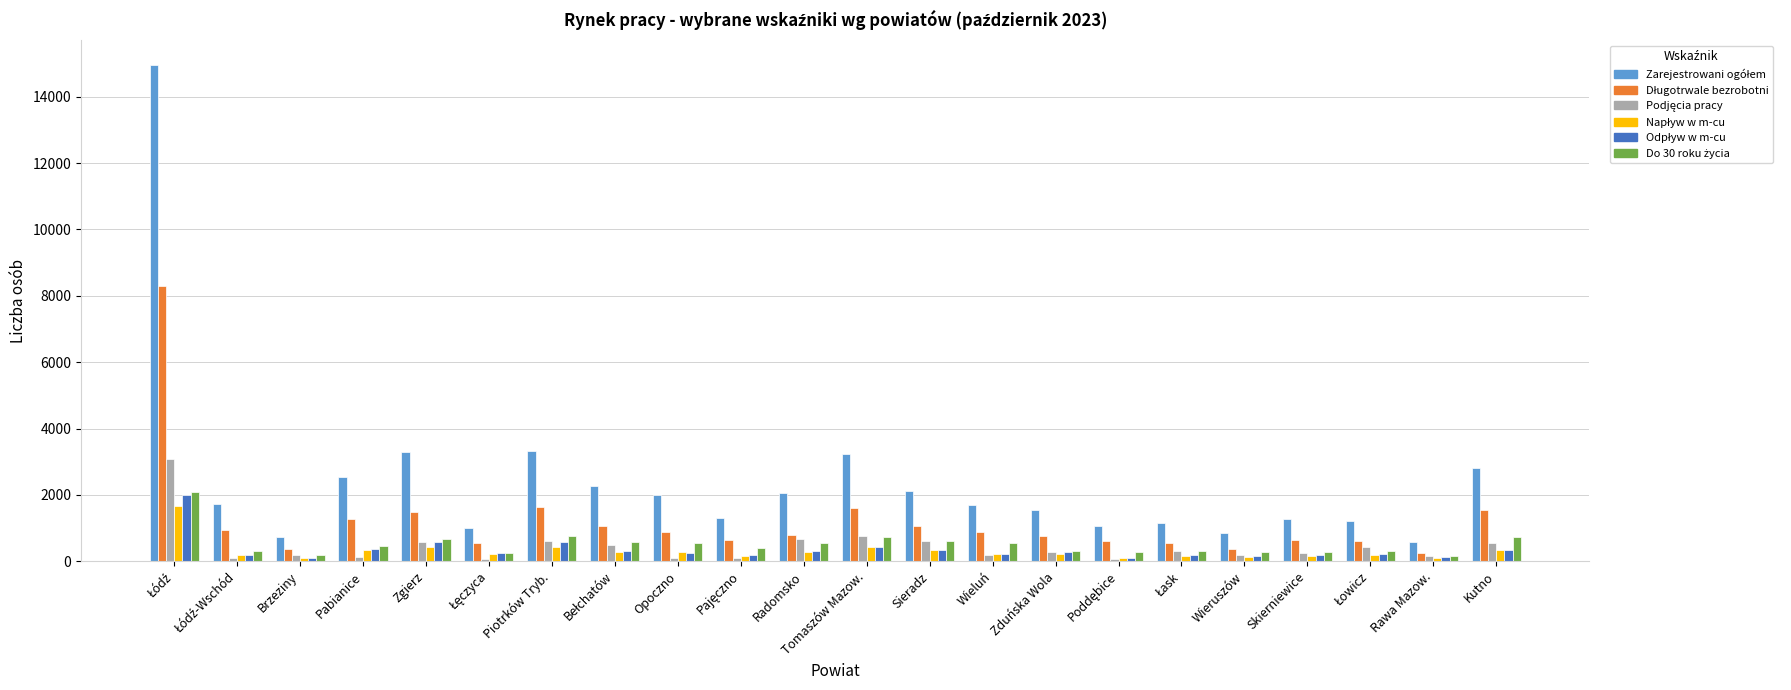

What is the maximum value shown in the chart?

14964